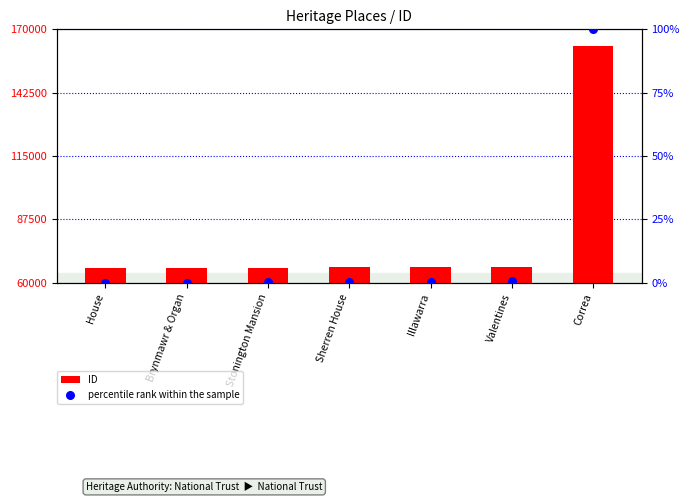

Which series has the widest spread of Y values?

ID